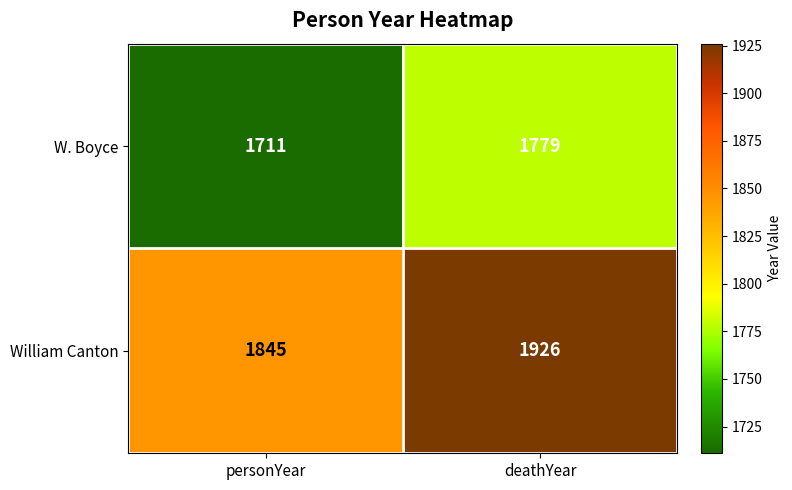

What is the total value across all series at personYear?

3556